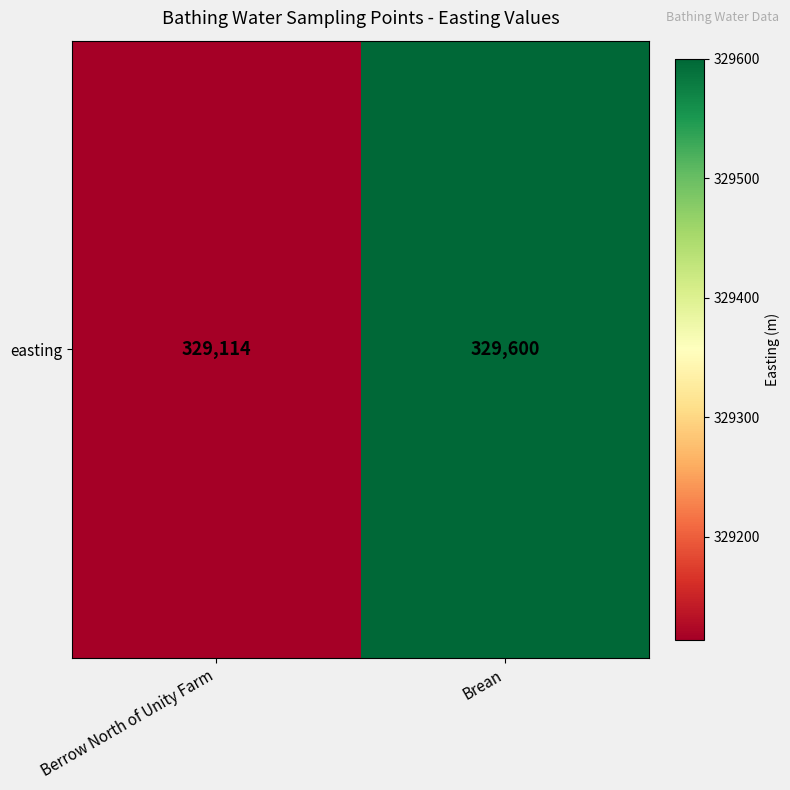

Is it true that the value at Brean is 329600?

True